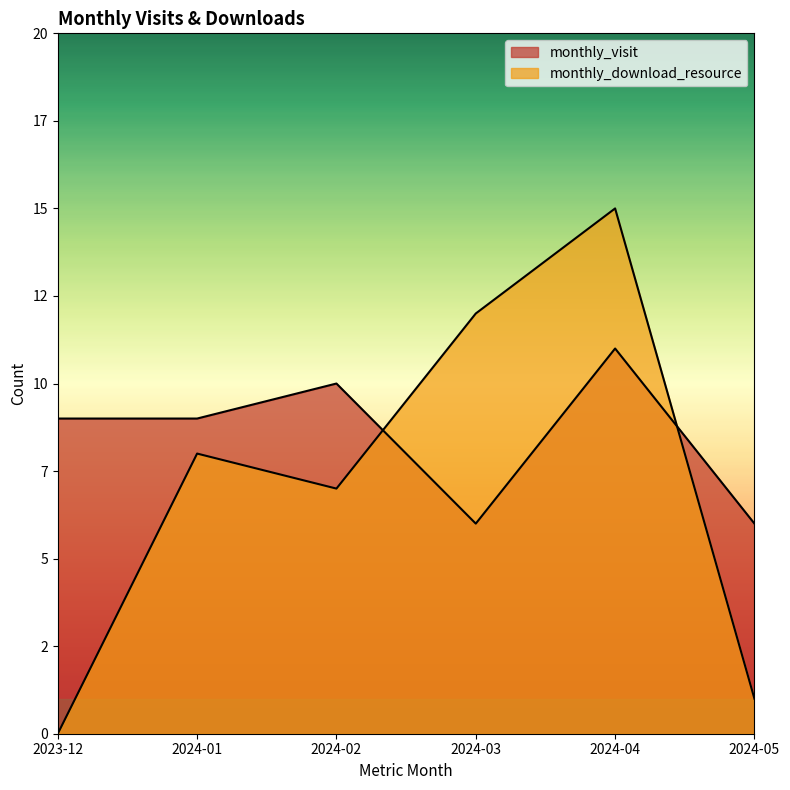

Reading left to right, extract all data points from this chart.

monthly_visit: 9	9	10	6	11	6
monthly_download_resource: 0	8	7	12	15	1